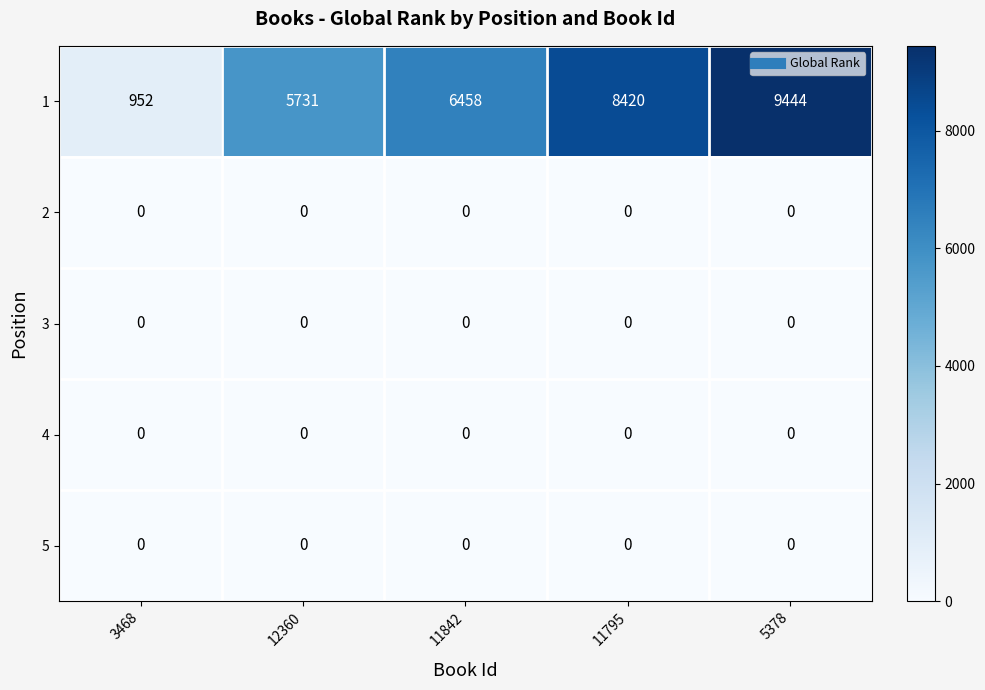

Count the number of data series in this chart.

5